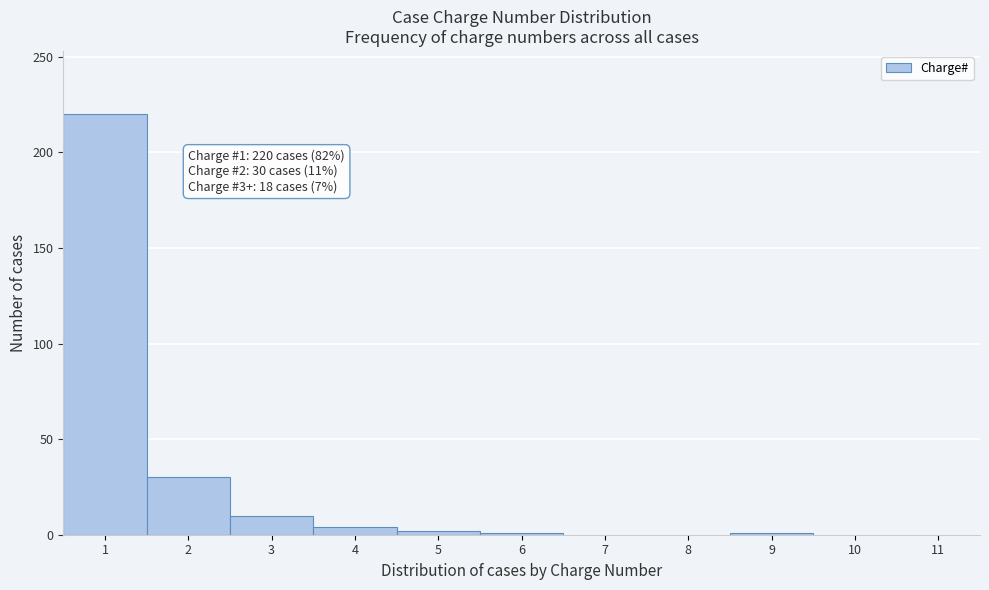

Which range on the x-axis has the tallest bar?

0.5 to 1.5